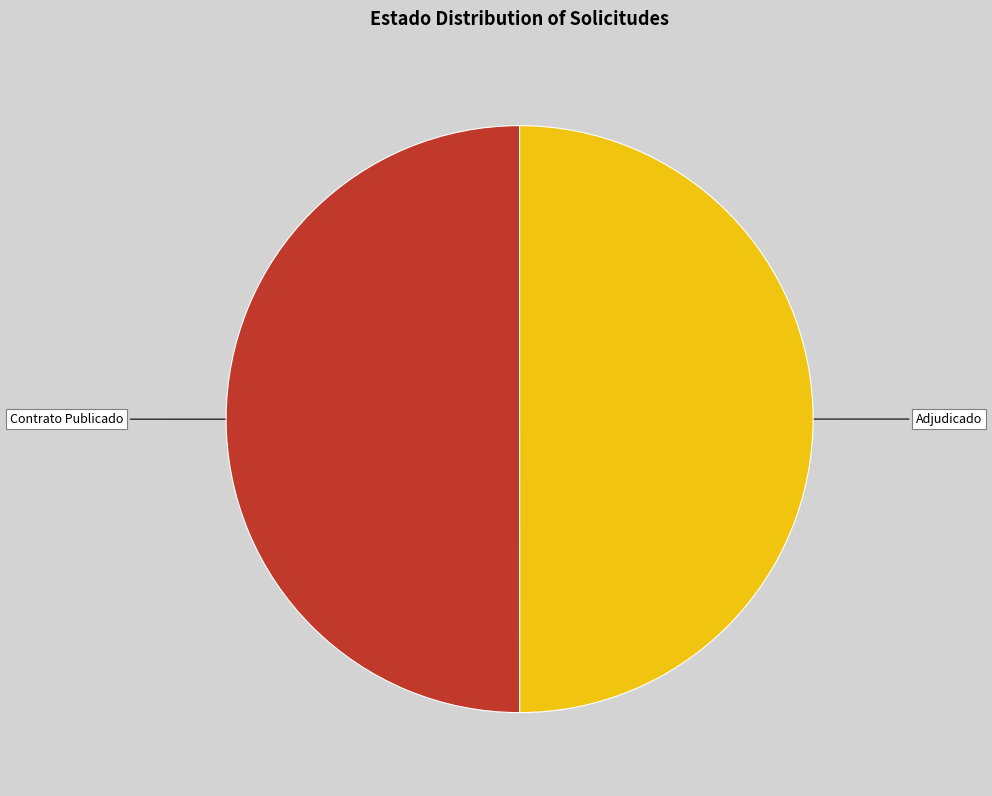

The Contrato Publicado slice represents 50% of the pie. True or false?

True